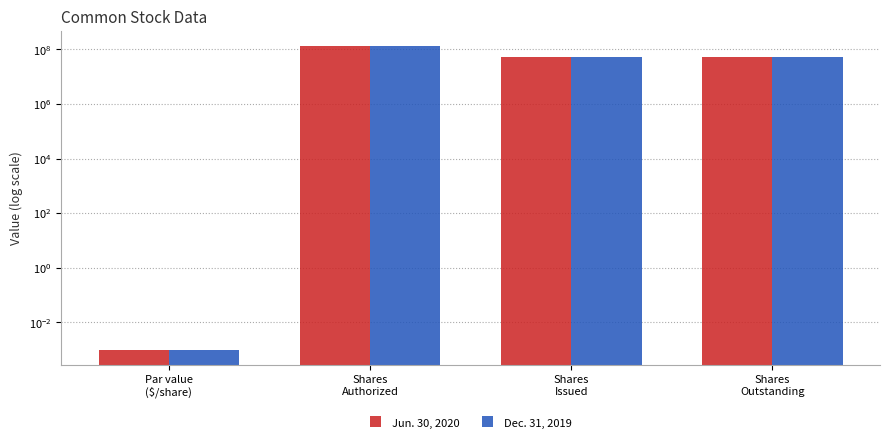

What is the difference between the maximum and minimum values in the Jun. 30, 2020 series?

130000000.0